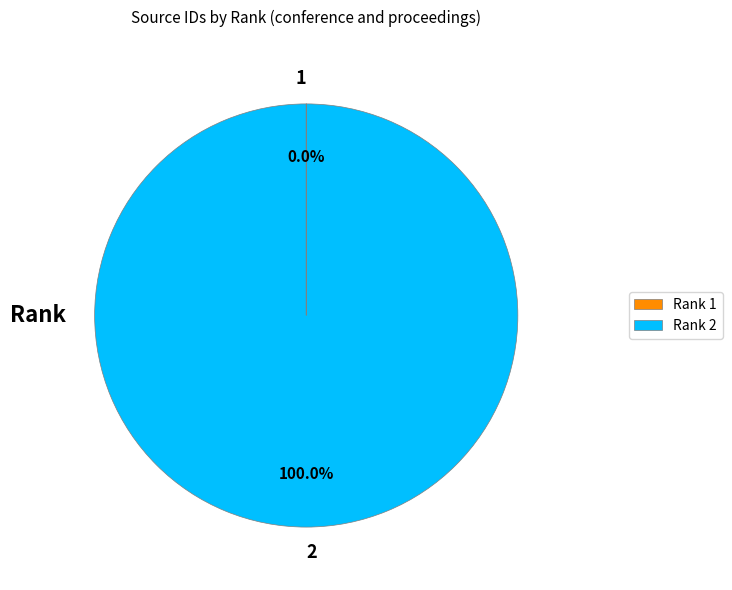

Is there any slice that represents more than half of the pie?

Yes